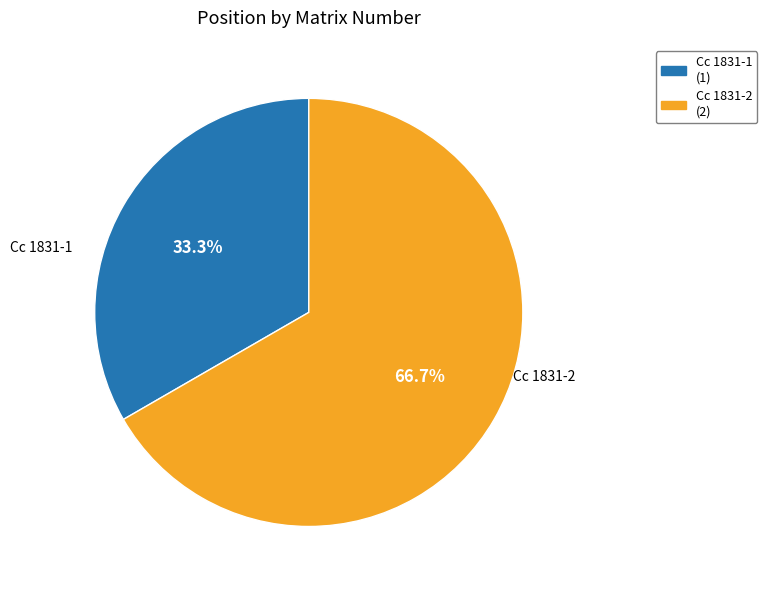

What portion of the pie excludes Cc 1831-1?

66.7%